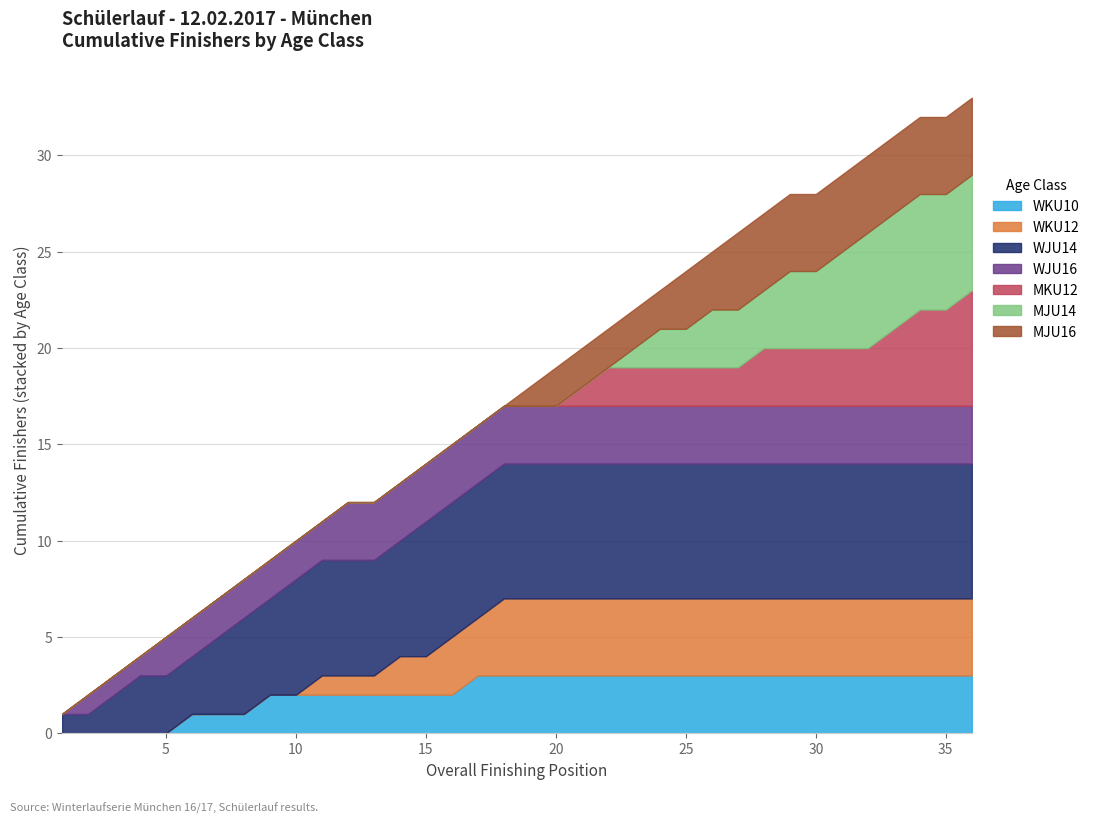

Count the number of categories in the chart.

18